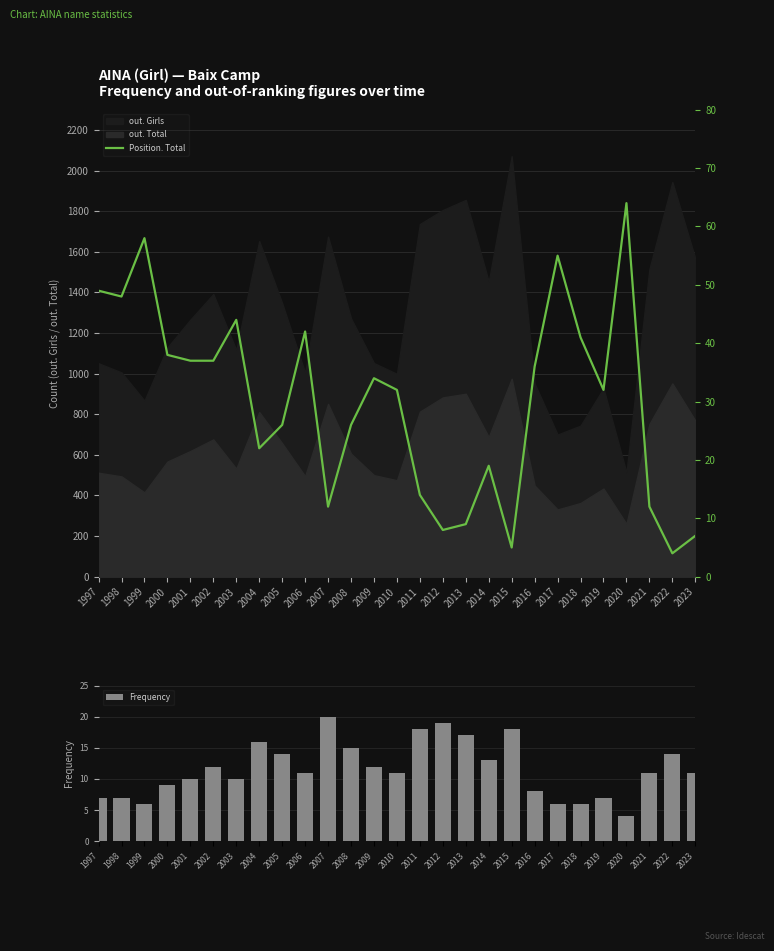

True or false: Frequency has a value of 7 at 2008.

False